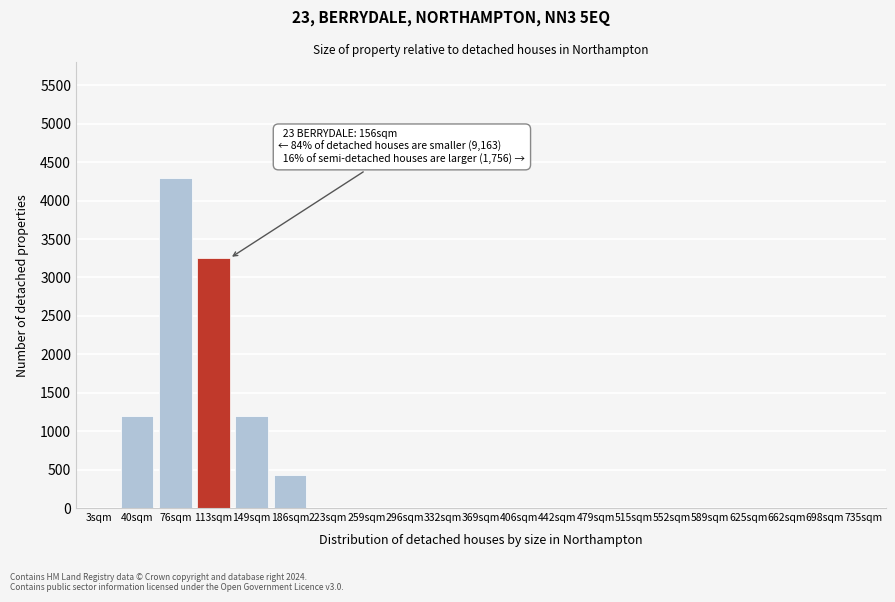

Reading left to right, what are all the values shown in this chart?

3sqm=0	40sqm=1200	76sqm=4300	113sqm=3250	149sqm=1200	186sqm=430	223sqm=0	259sqm=0	296sqm=0	332sqm=0	369sqm=0	406sqm=0	442sqm=0	479sqm=0	515sqm=0	552sqm=0	589sqm=0	625sqm=0	662sqm=0	698sqm=0	735sqm=0